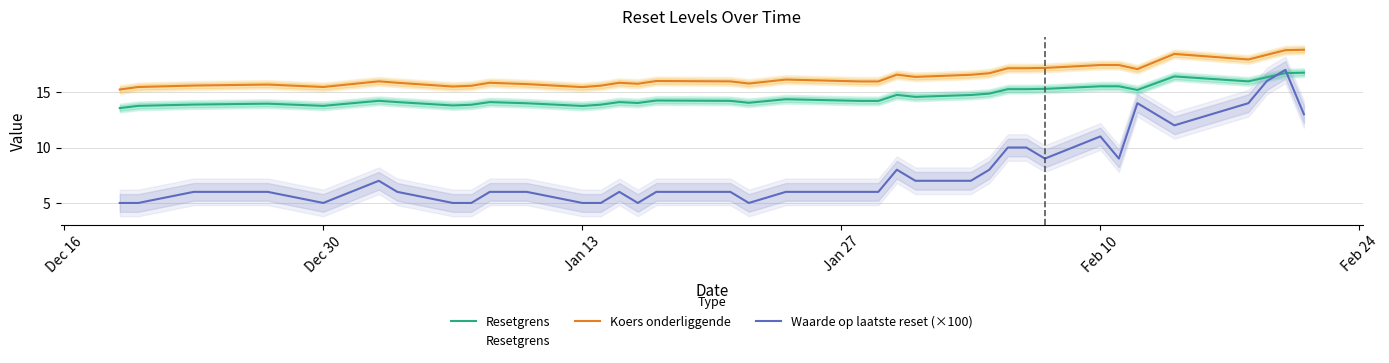

Rank the series by their average value, from highest to lowest.

Koers onderliggende, Resetgrens, Waarde op laatste reset (×100)